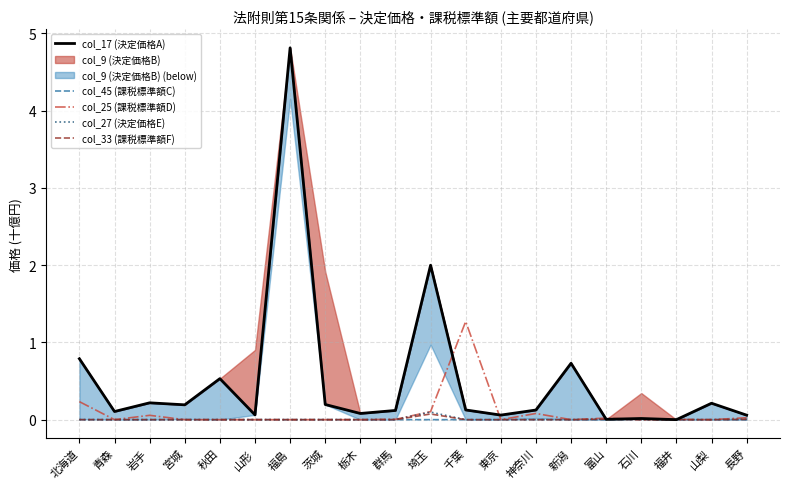

The value of col_33 (課税標準額F) at 長野 is 0.0. True or false?

True